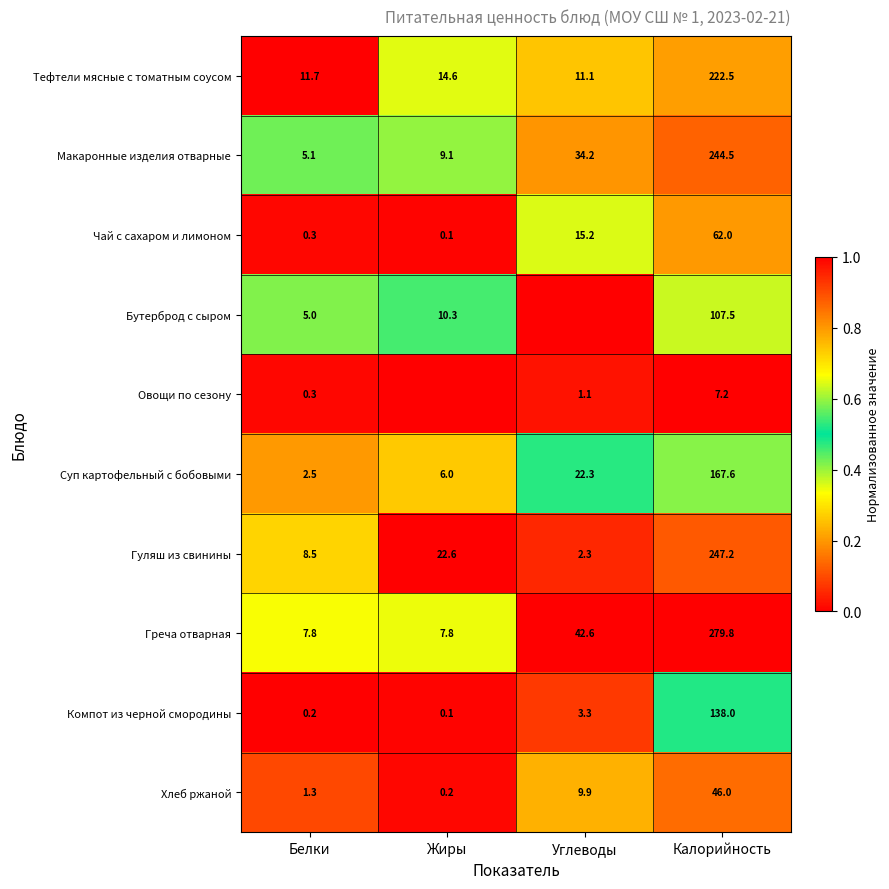

Rank the categories by Чай с сахаром и лимоном value from highest to lowest.

Калорийность, Углеводы, Белки, Жиры